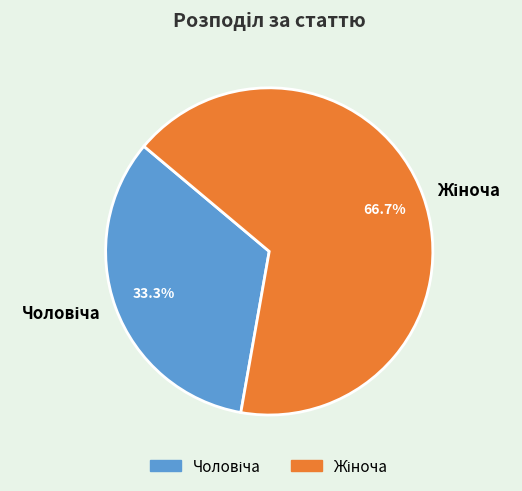

How many segments does this pie chart have?

2